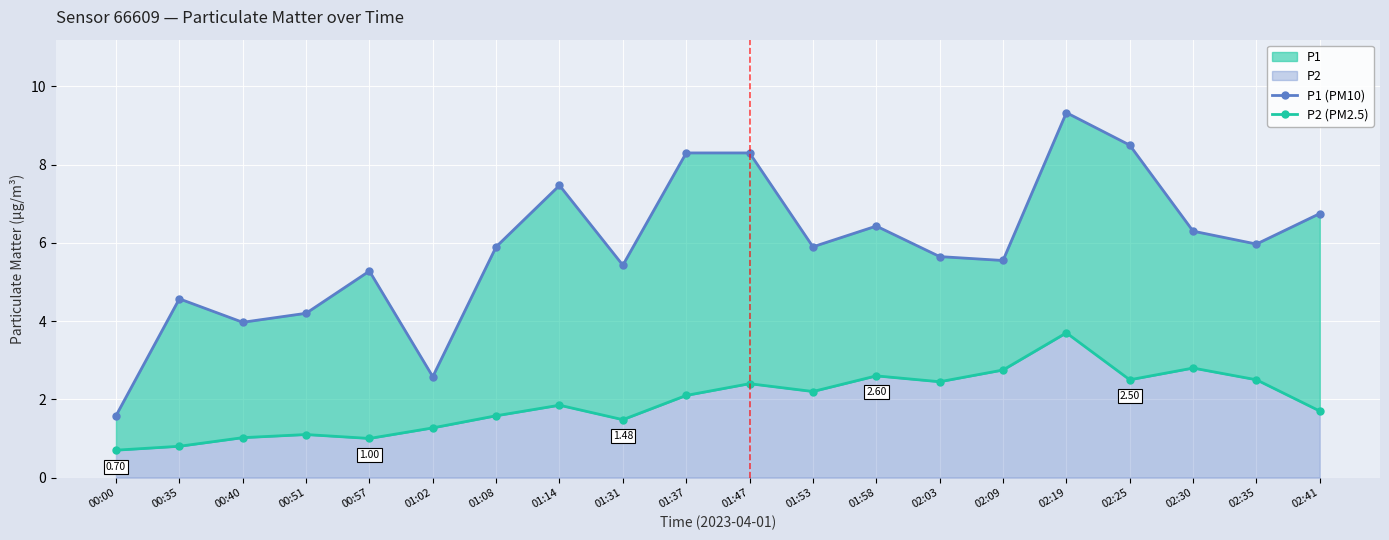

Rank the series at 02:09 from lowest to highest value.

P2 (PM2.5), P1 (PM10)